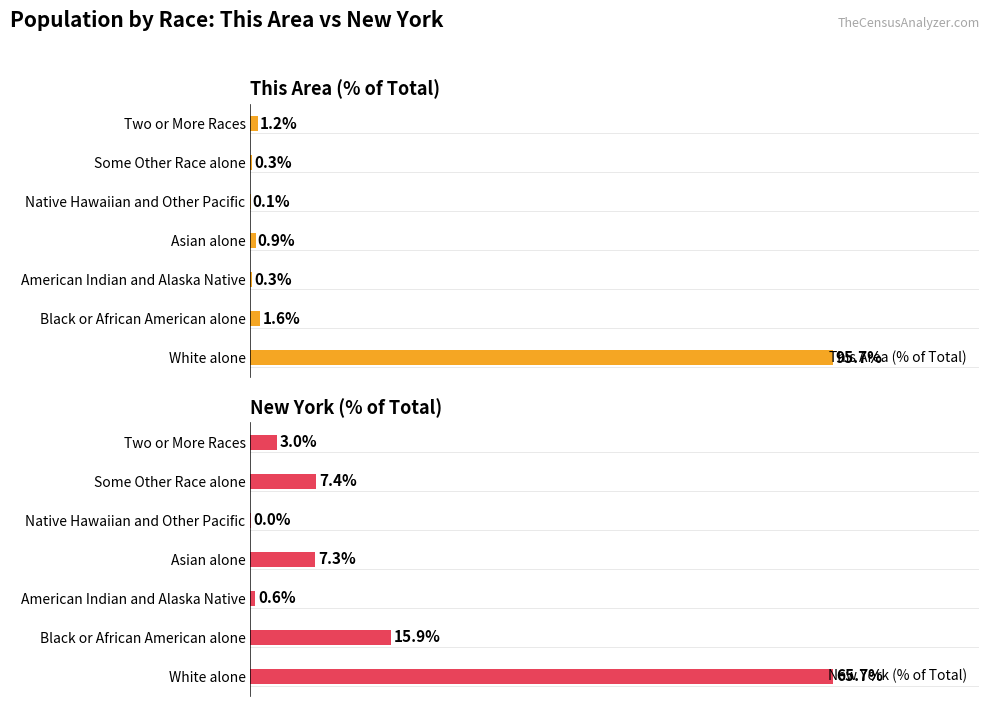

What is the sum of all New York (% of Total) values?

100.0